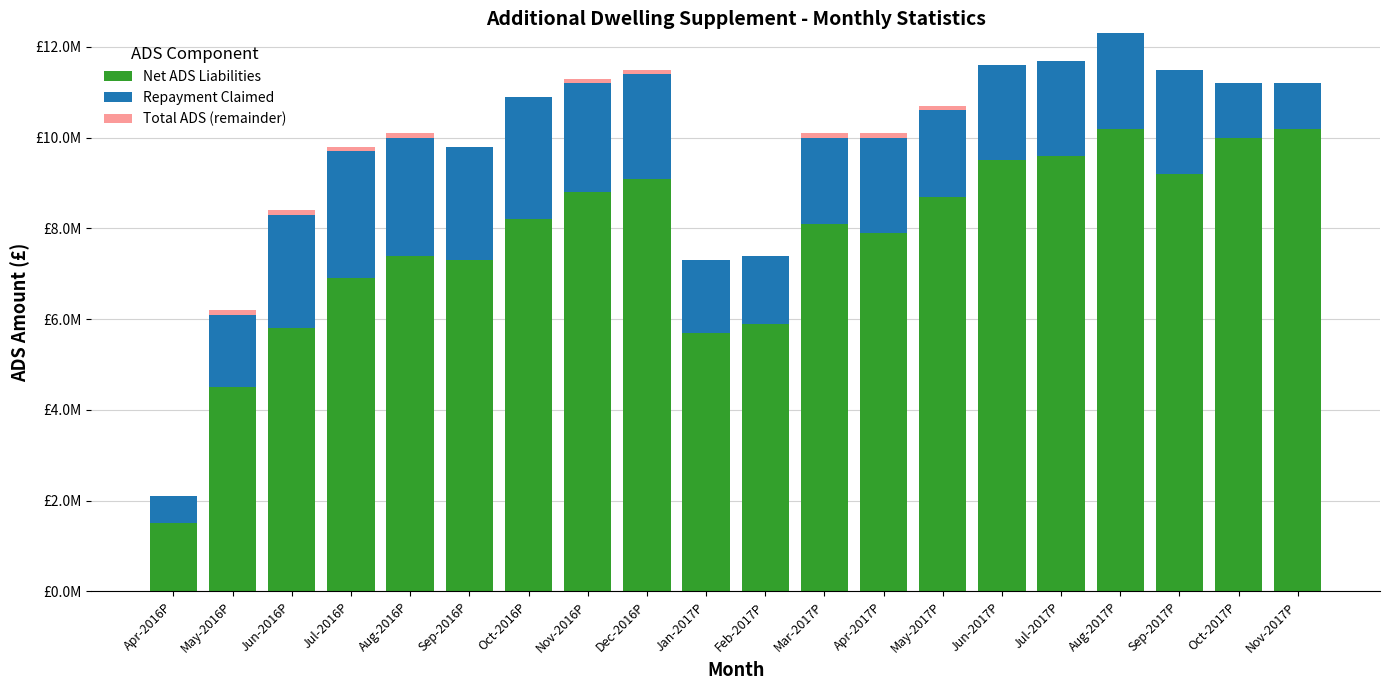

Rank the series by their average value, from lowest to highest.

Total ADS (remainder), Repayment Claimed, Net ADS Liabilities